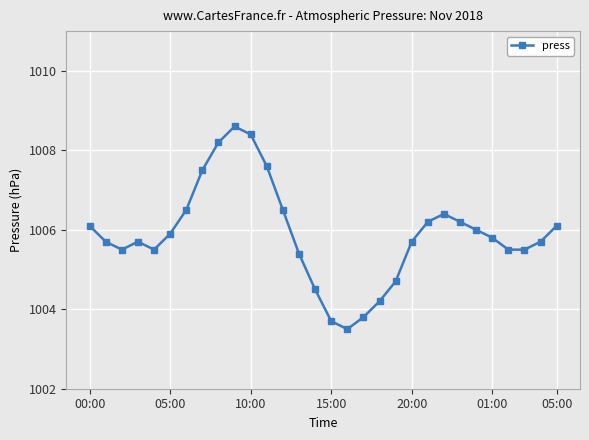

What is the value of the 8th point from the left?

1007.5